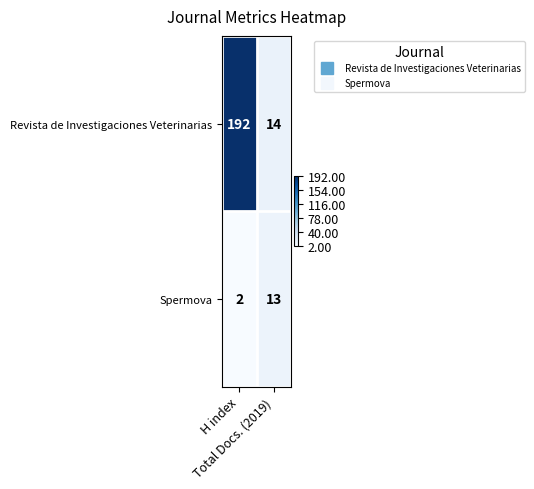

Which series has the largest total across all categories?

Revista de Investigaciones Veterinarias